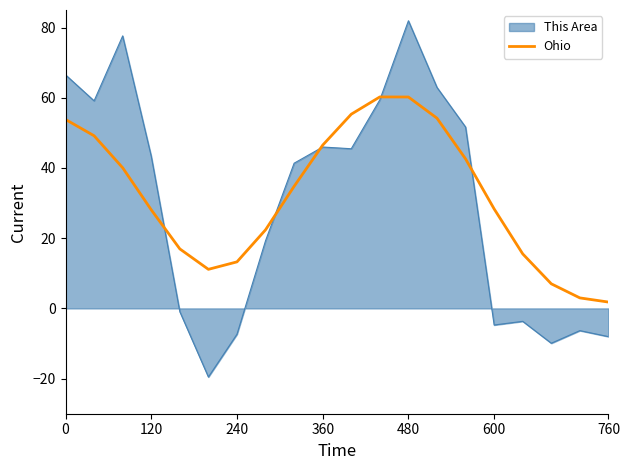

Rank the series by their maximum value, from lowest to highest.

Ohio, This Area